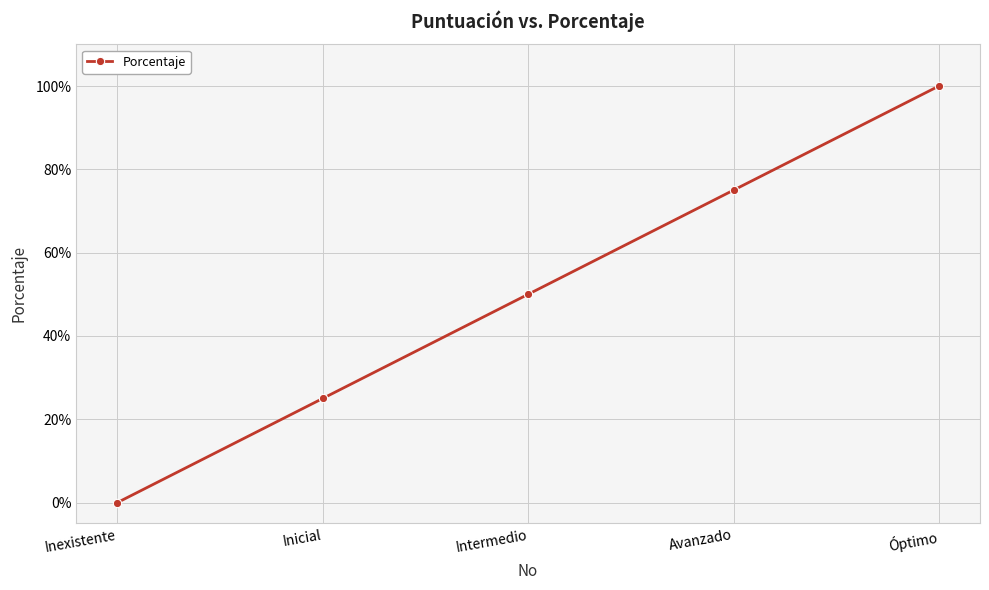

What is the value of the 4th point from the left?

0.8